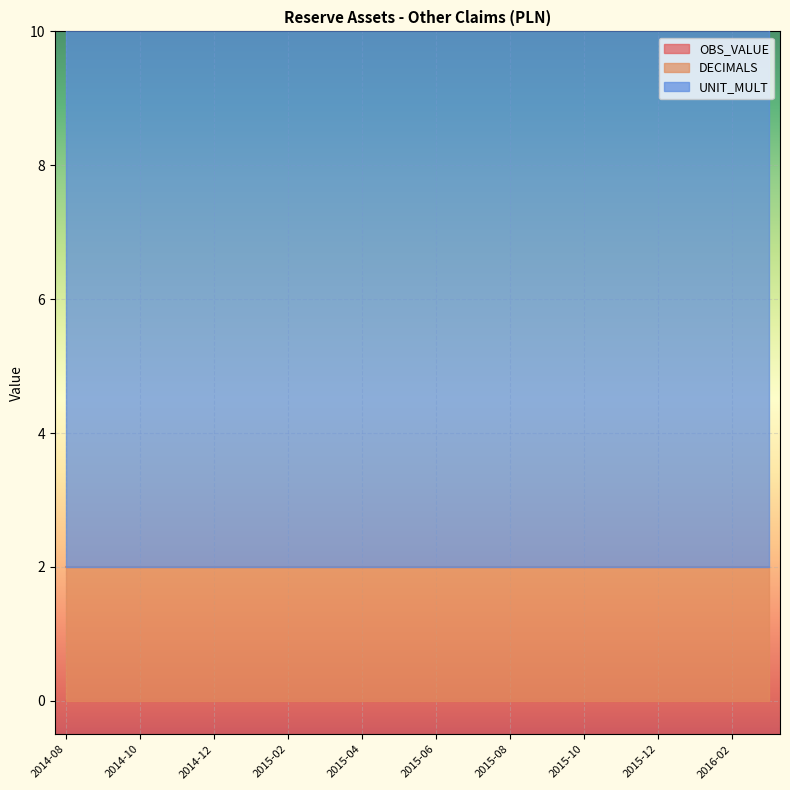

What are all the series names shown in the legend?

OBS_VALUE, DECIMALS, UNIT_MULT